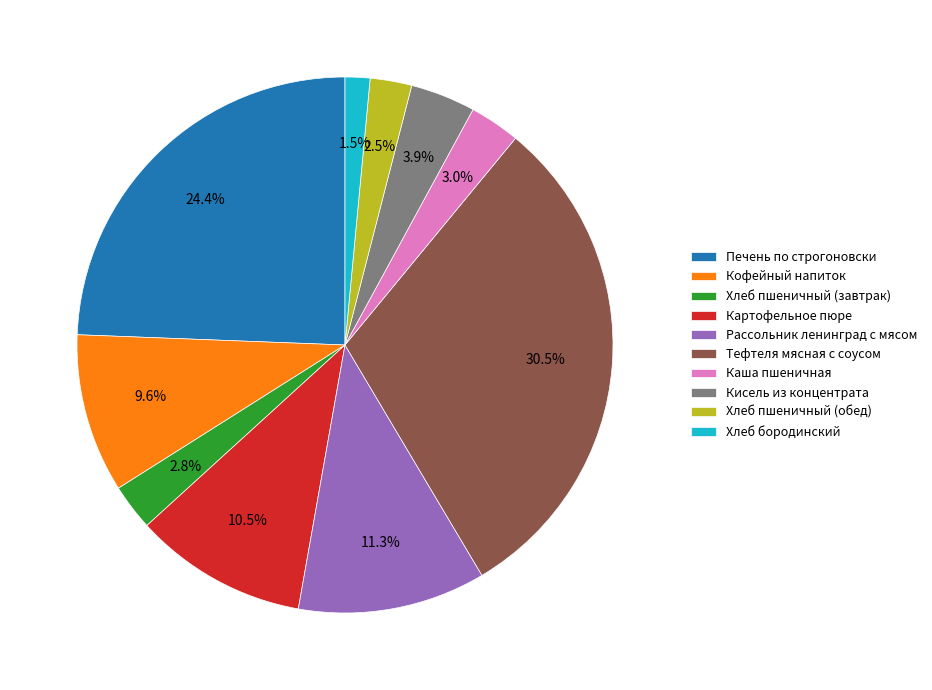

Which slice is the smallest?

Хлеб бородинский